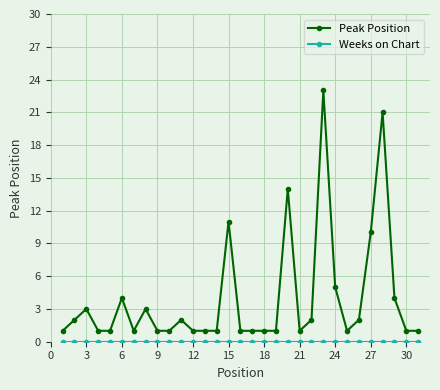

What is the difference between the second highest and second lowest values in the Peak Position series?

20